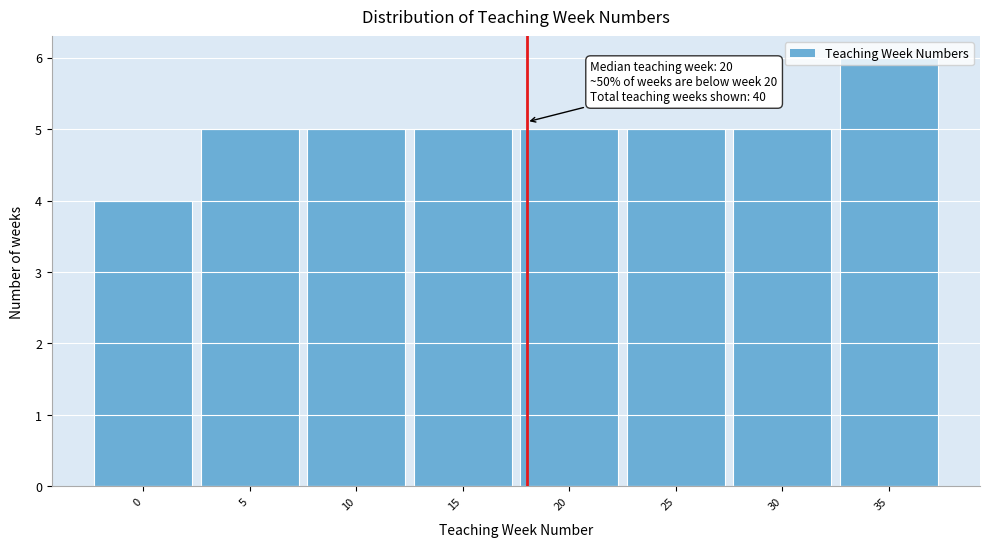

Read the value at 10.

5